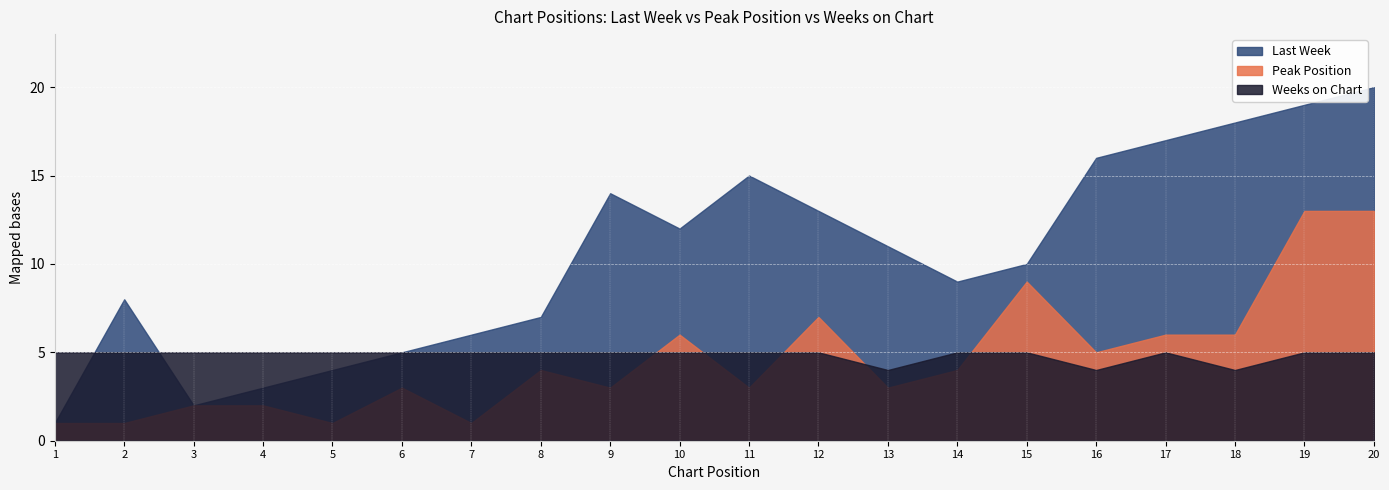

After their last crossing, which series has the higher values: Peak Position or Weeks on Chart?

Peak Position